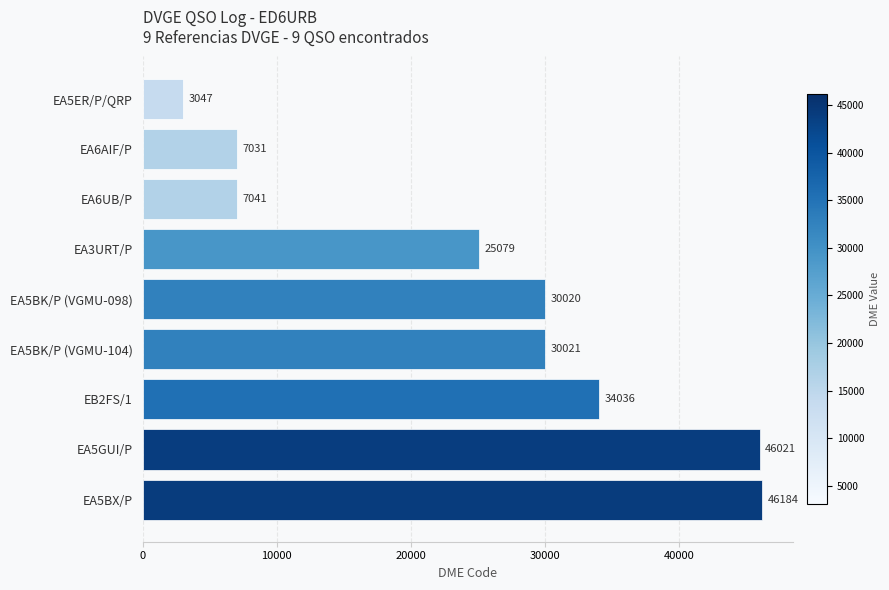

What is the difference between the maximum and minimum values?

43137